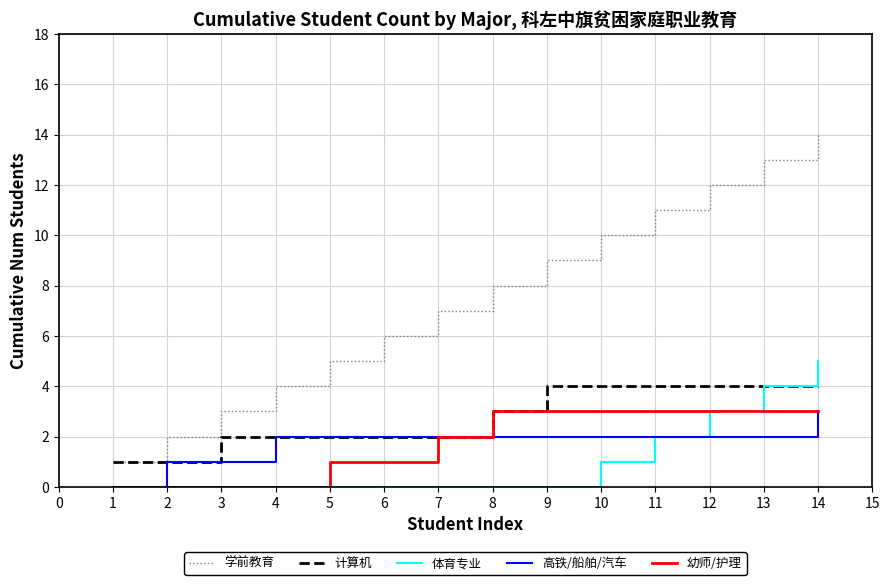

The 高铁/船舶/汽车 series shows 2 at 10. True or false?

True